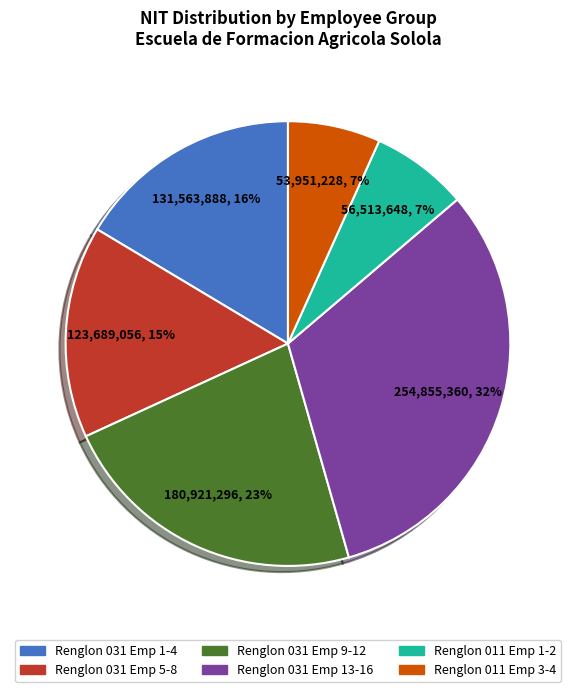

How many slices are in this pie chart?

6